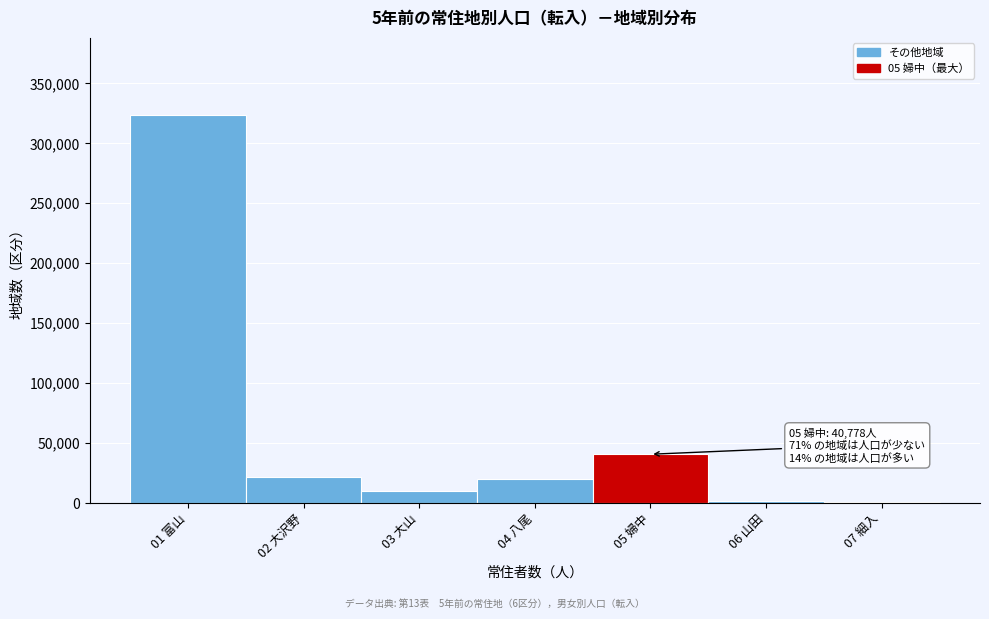

What is the label of the 7th bar from the right?

01 富山